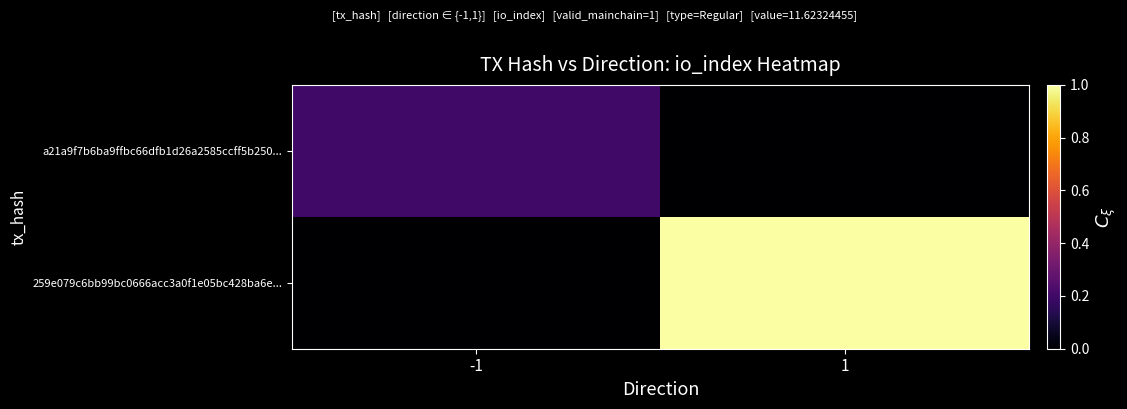

Rank the series at -1 from lowest to highest value.

259e079c6bb99bc0666acc3a0f1e05bc428ba6e..., a21a9f7b6ba9ffbc66dfb1d26a2585ccff5b250...